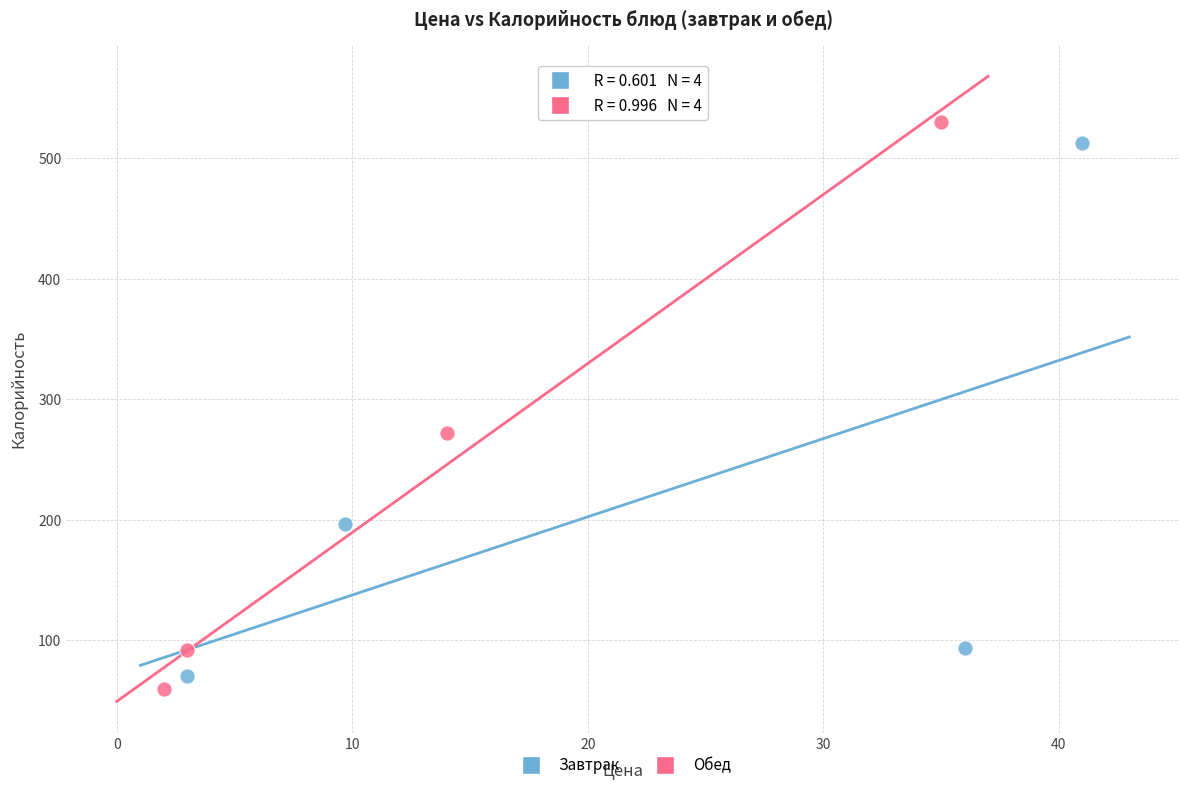

Which series has the widest spread of Y values?

Обед